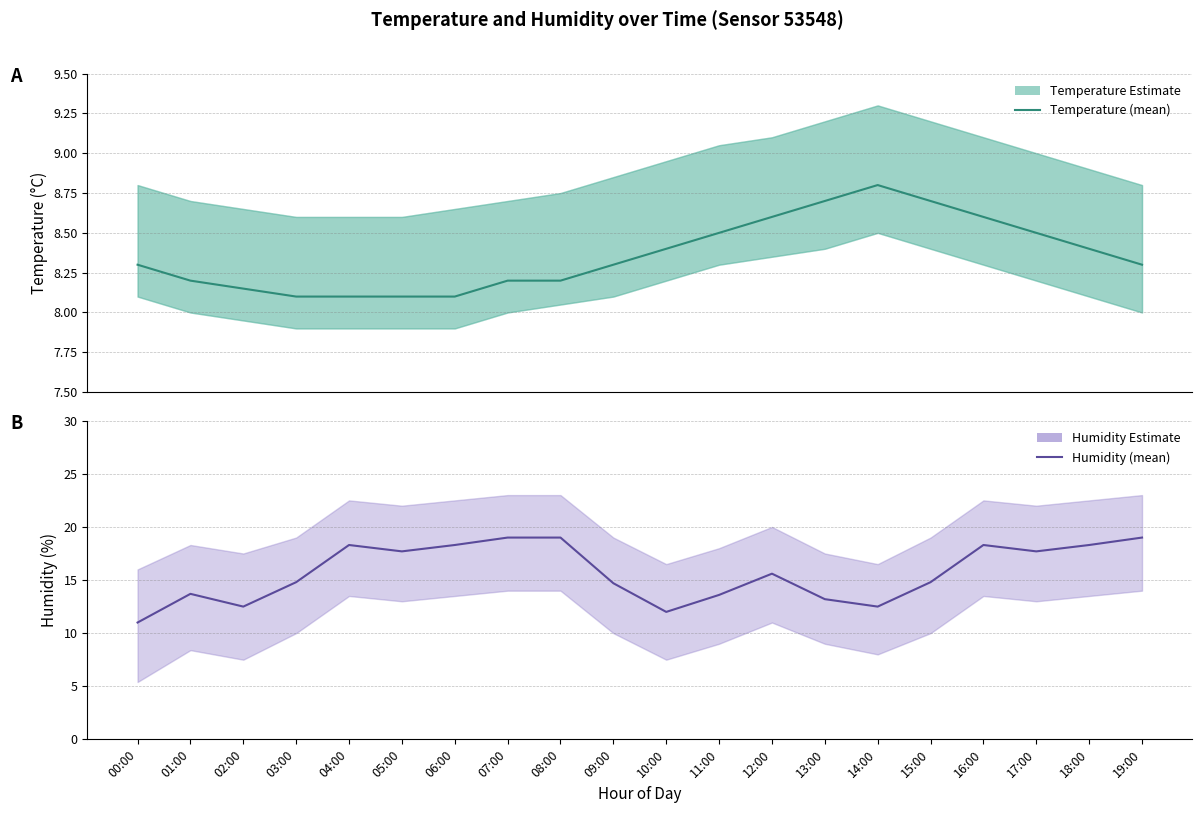

True or false: temperature has more than 2 points higher than both neighbors.

False